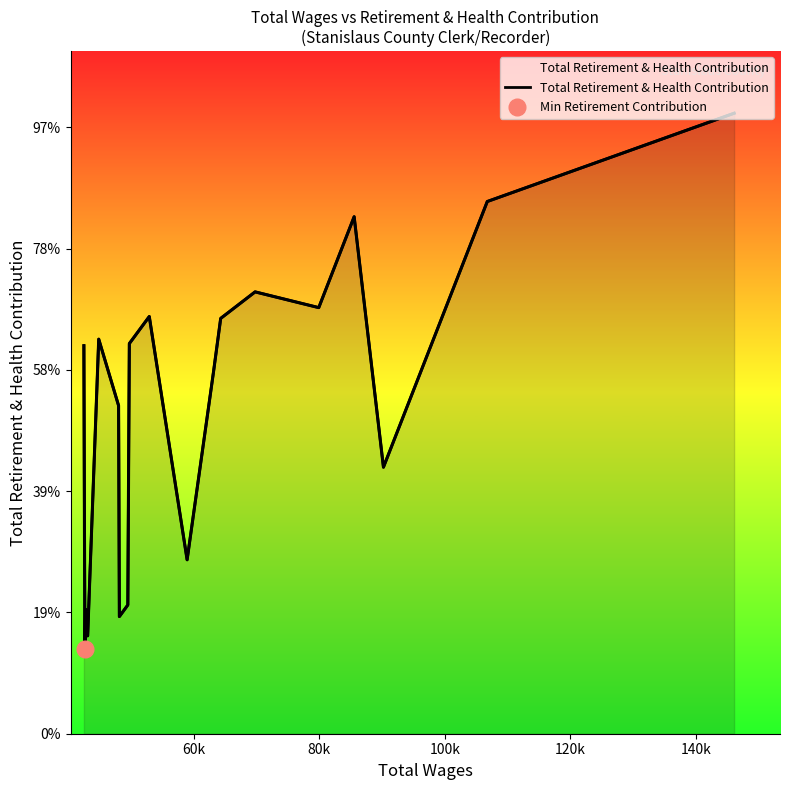

What is the sum of all values?

529941